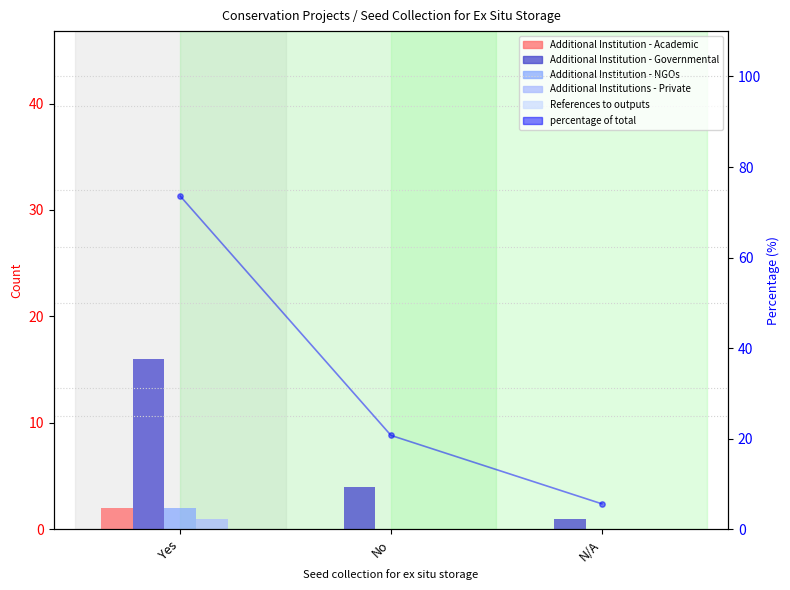

Which series contains the highest Y value?

% of total